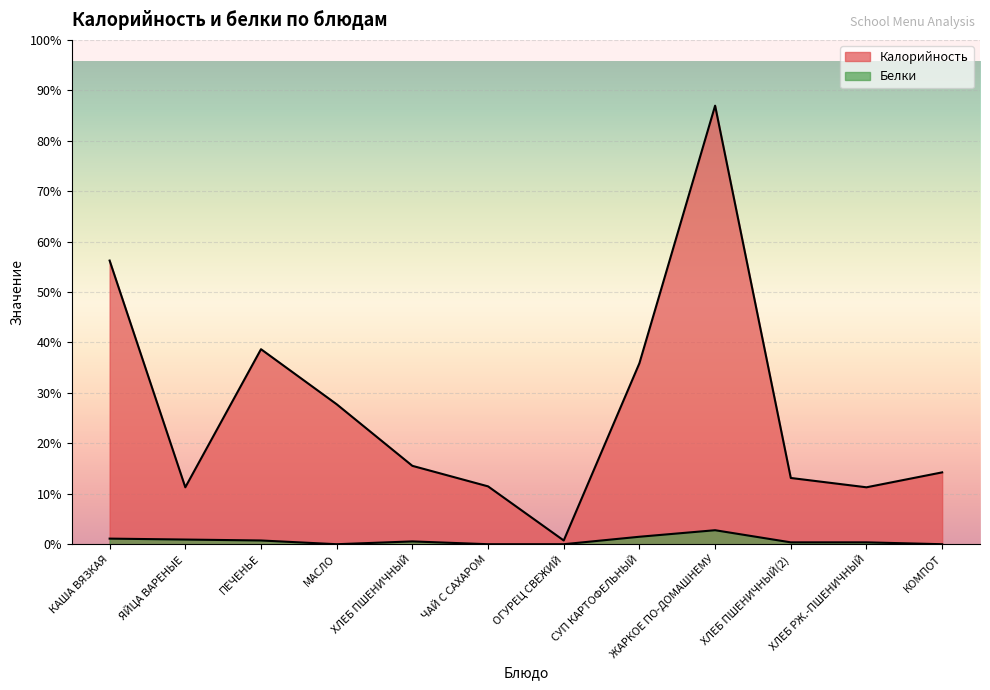

What is the label of the 1st point from the left?

КАША ВЯЗКАЯ